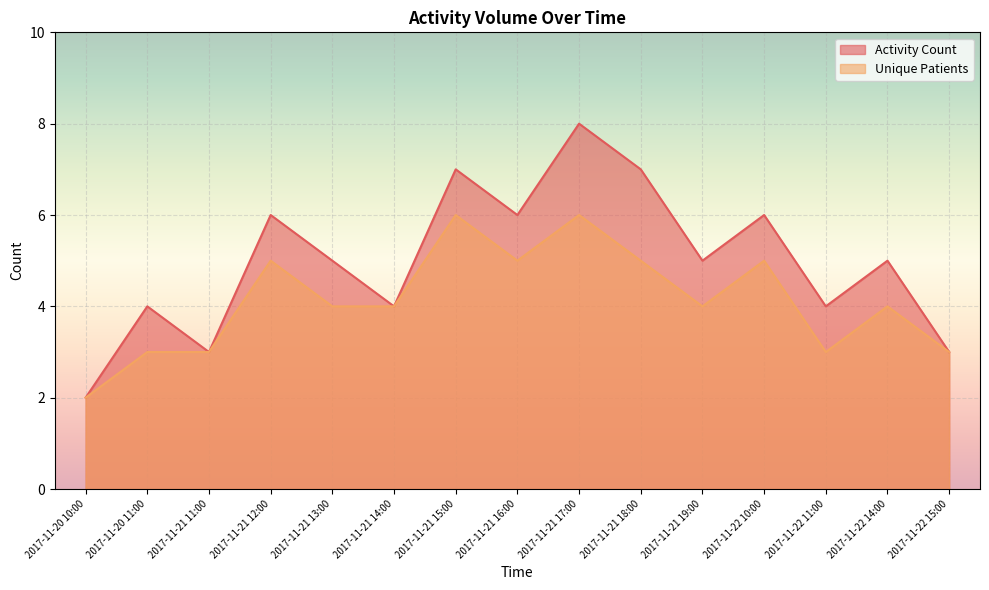

In Unique Patients, how many points are lower than both neighbors (excluding endpoints)?

3